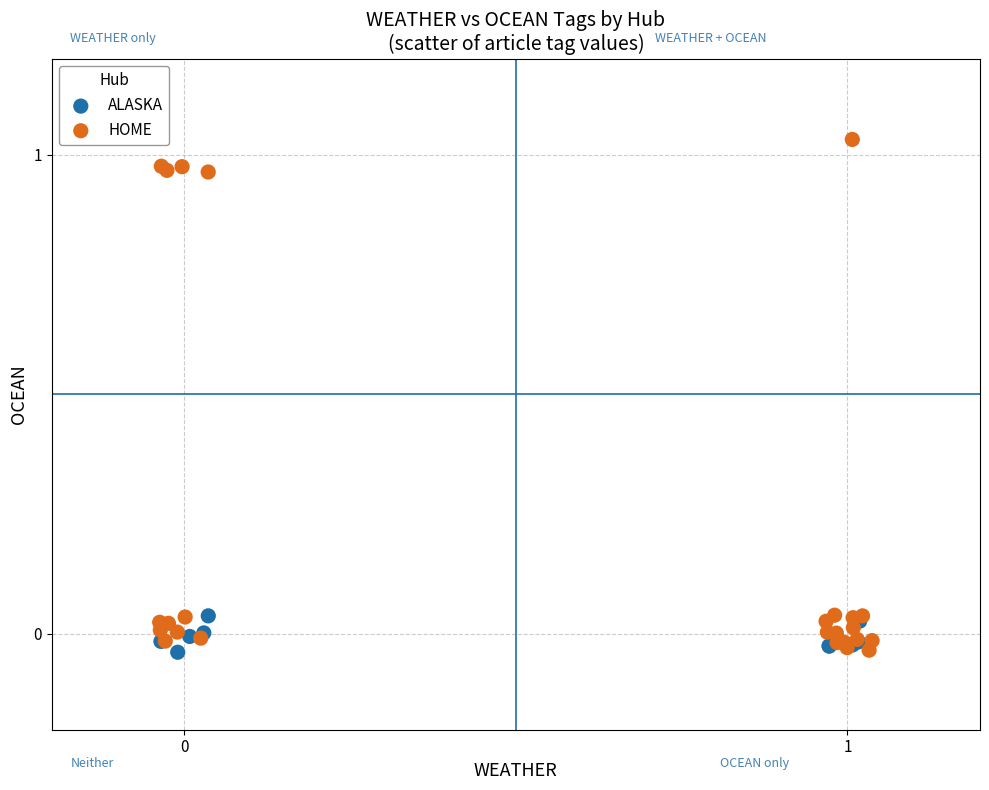

Which series reaches the maximum Y coordinate?

HOME